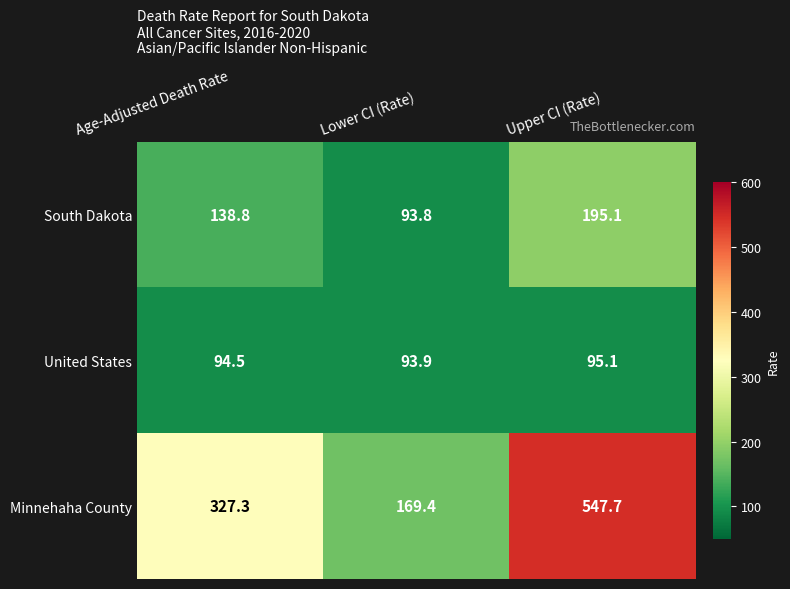

At which label is United States closest to 94?

Lower CI (Rate)